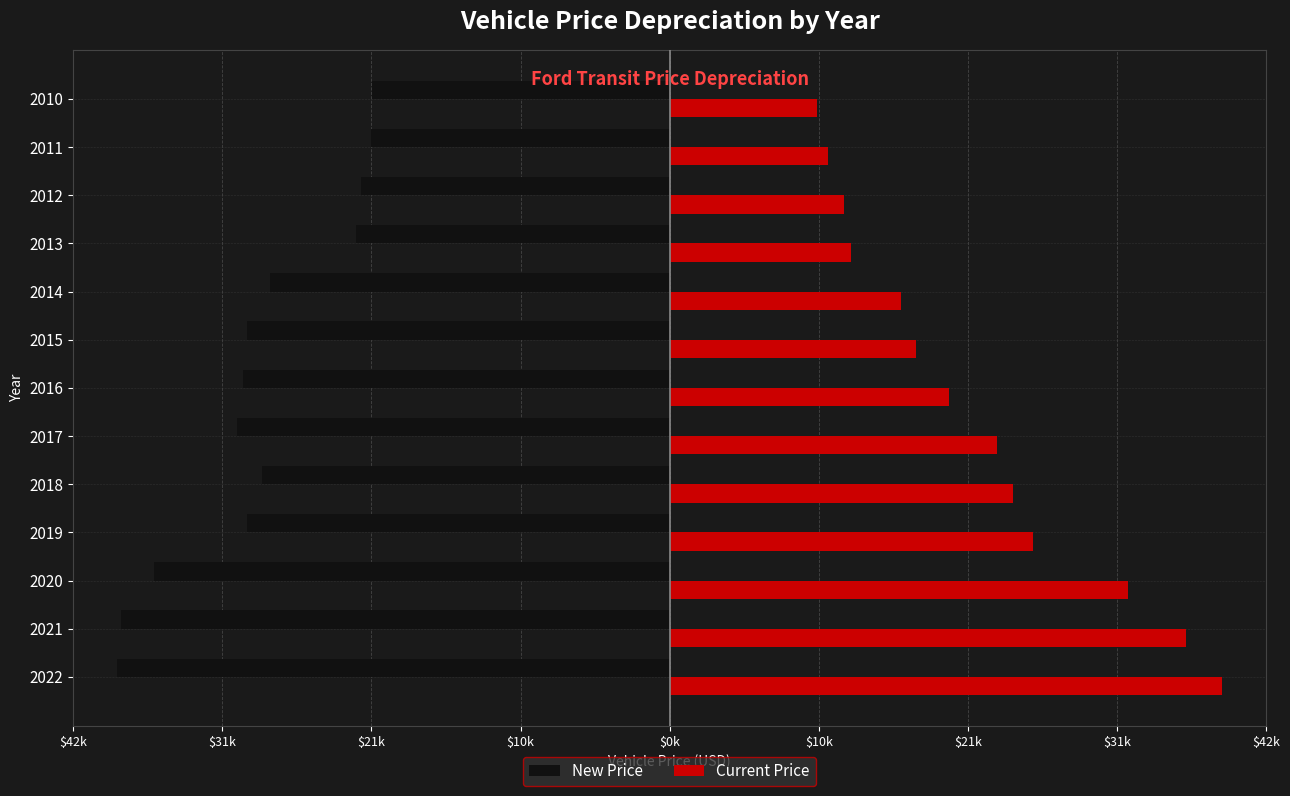

Reading left to right, list all the values displayed in this chart.

New Price: -39340	-39088	-36770	-30092	-29030	-30855	-30427	-30097	-28478	-22379	-22001	-21284	-21172
Current Price: 39340	36776	32653	25879	24480	23288	19888	17551	16487	12925	12432	11271	10467